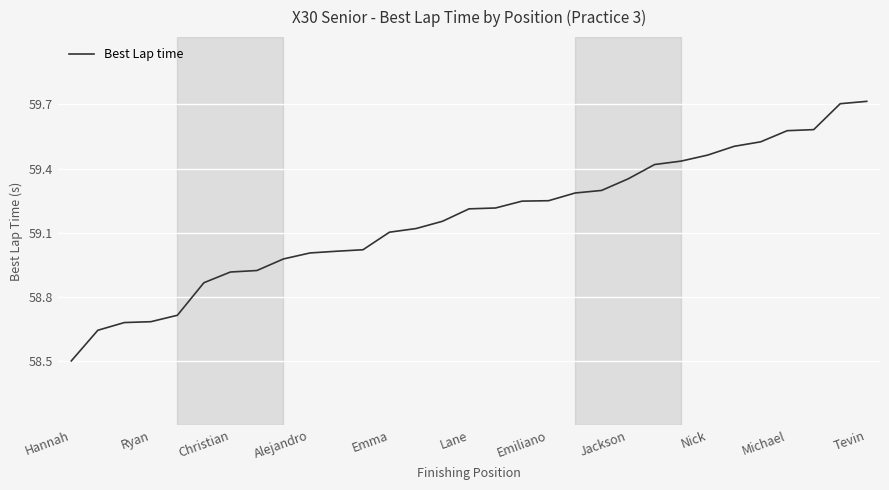

What is the greatest value displayed?

59.7